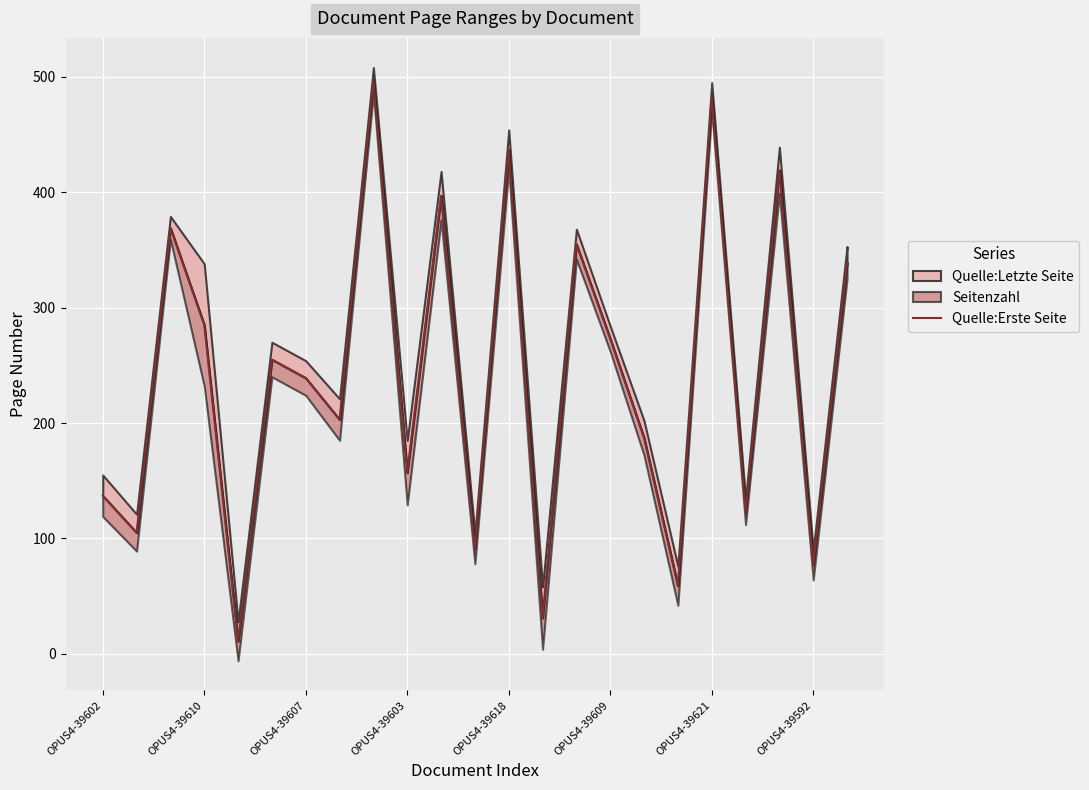

What is the smallest value displayed?

11